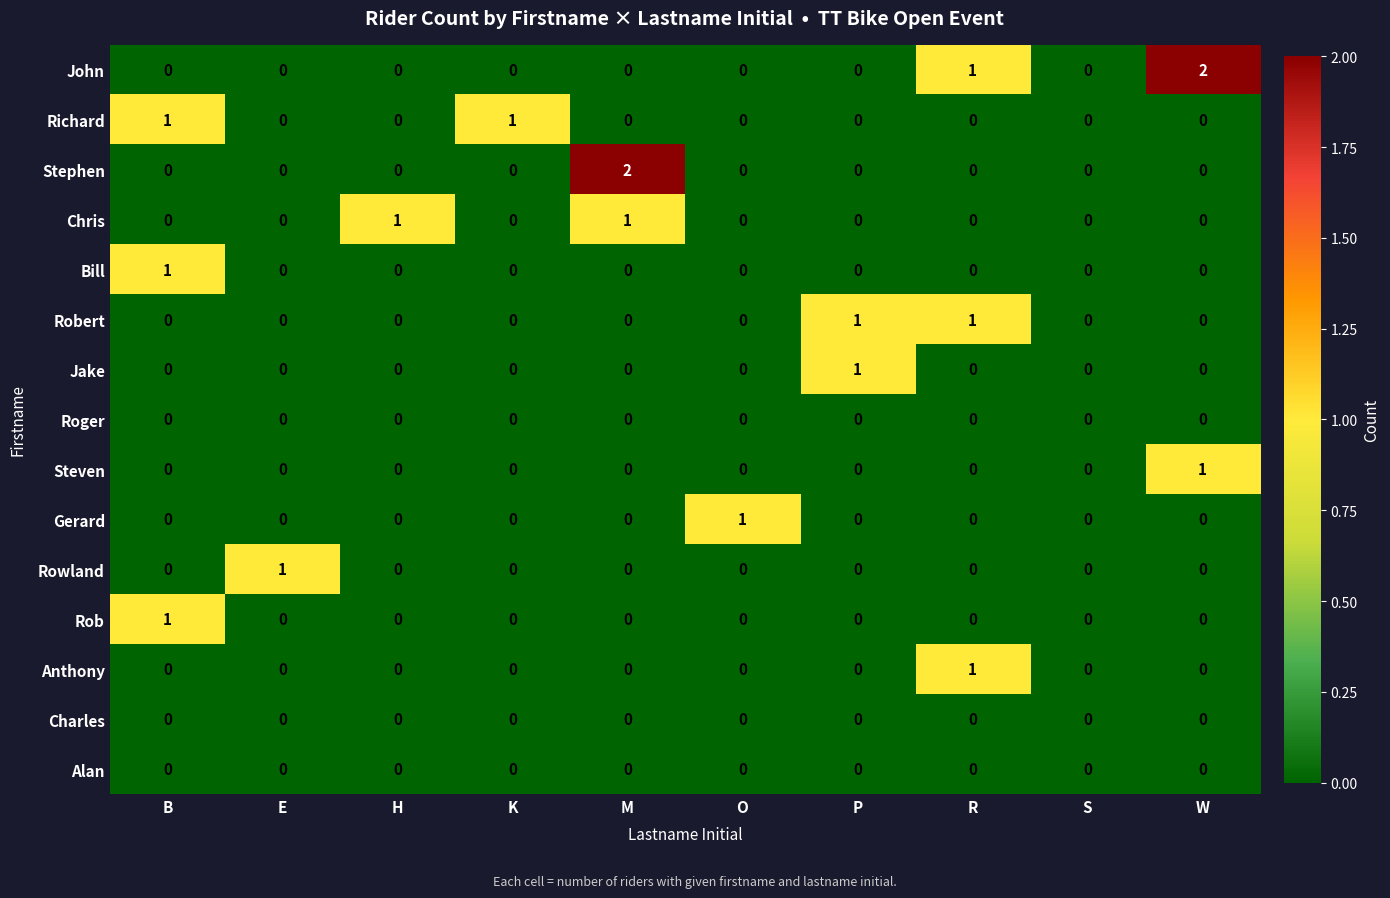

How many Steven values are between 0 and 1?

10